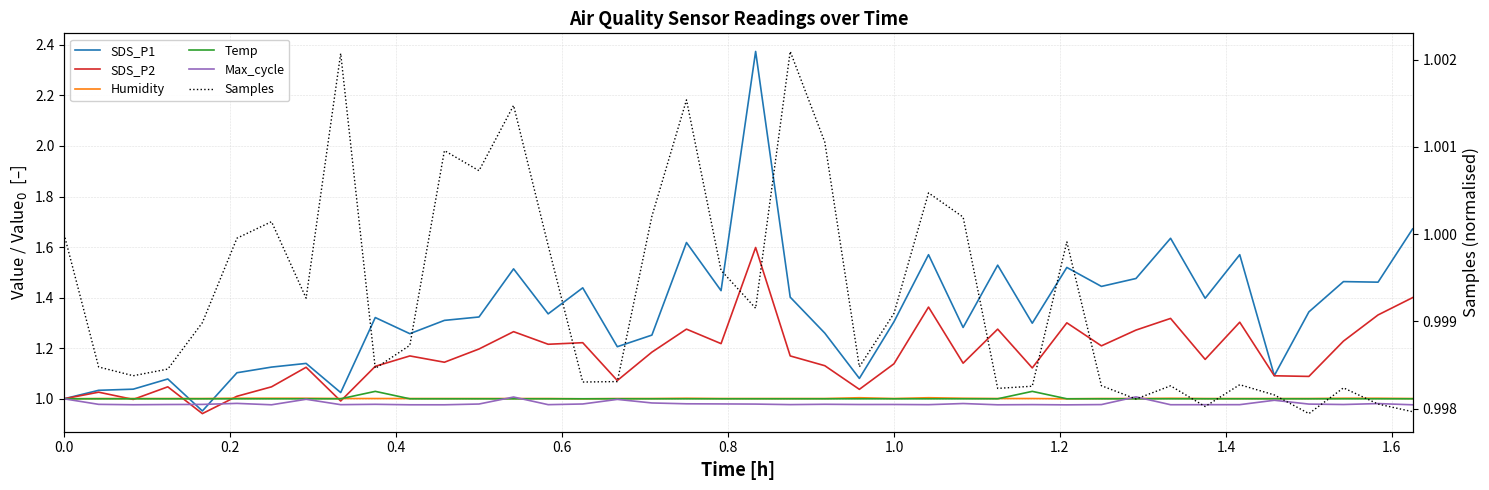

Is it true that Humidity equals 1.0 at 1.2?

True